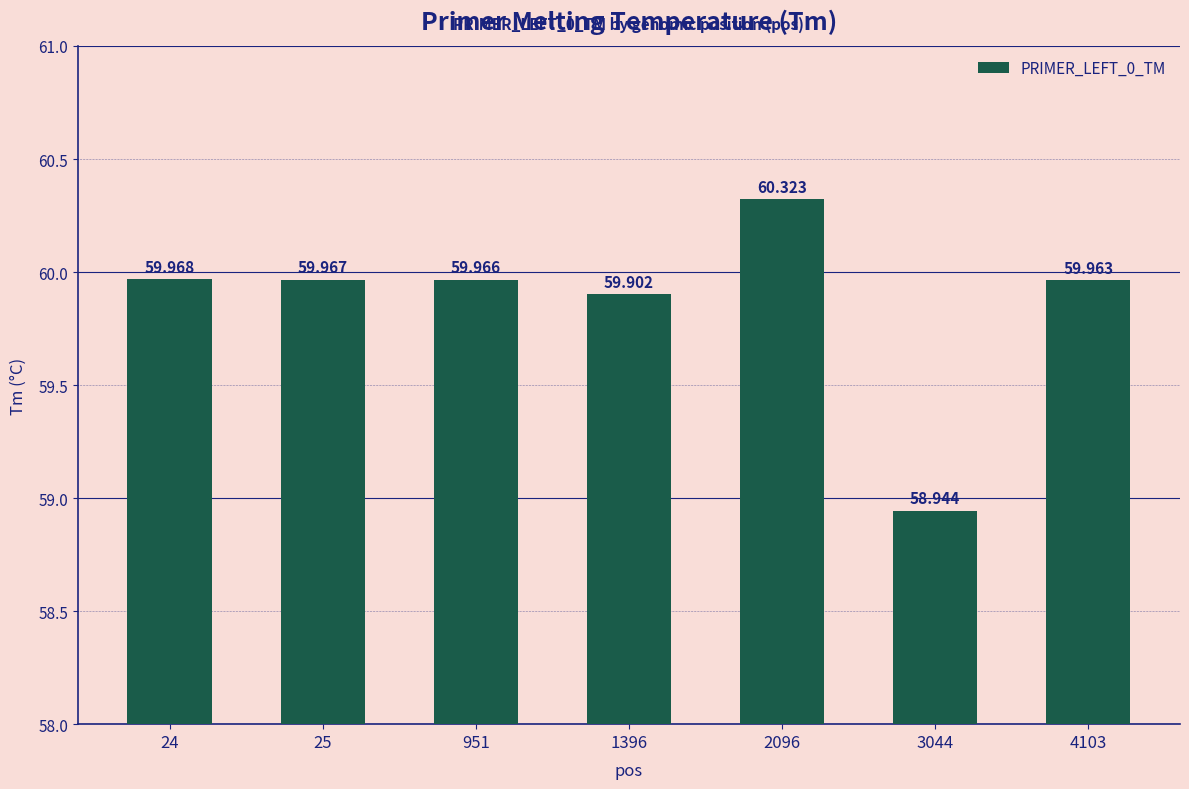

Are the bars horizontal?

No